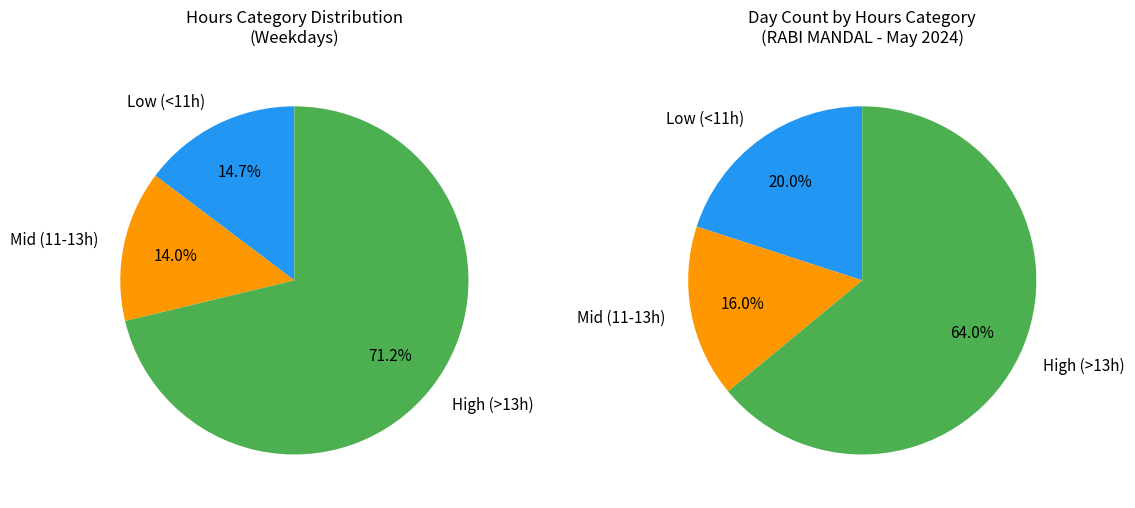

Does 21 represent more than half of the total?

No